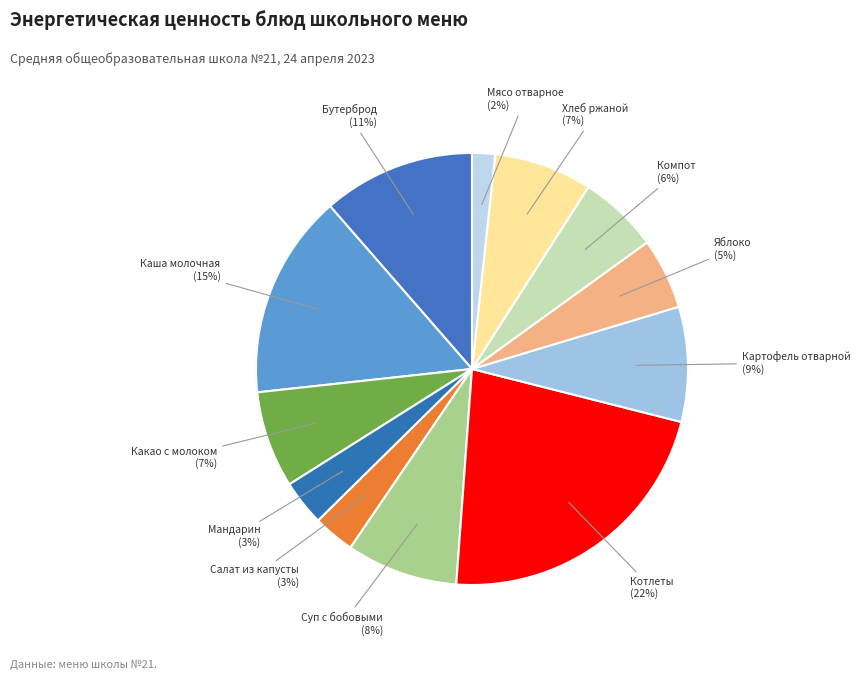

True or false: Компот accounts for 6% of the total.

True